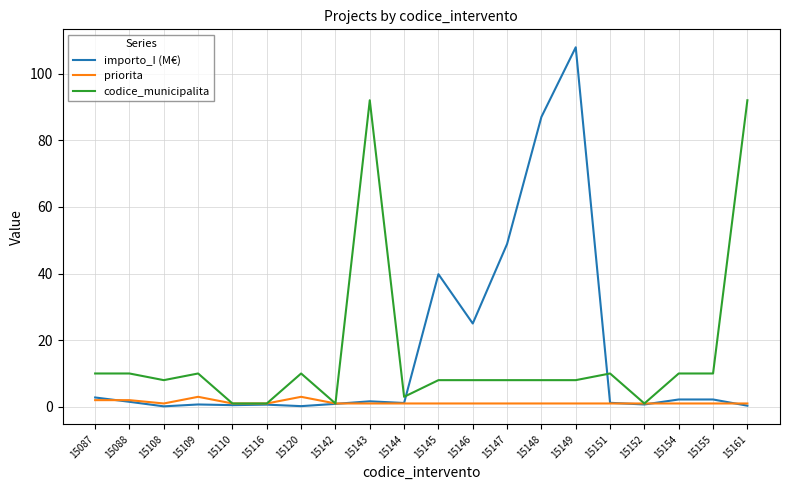

Count the number of categories in the chart.

20